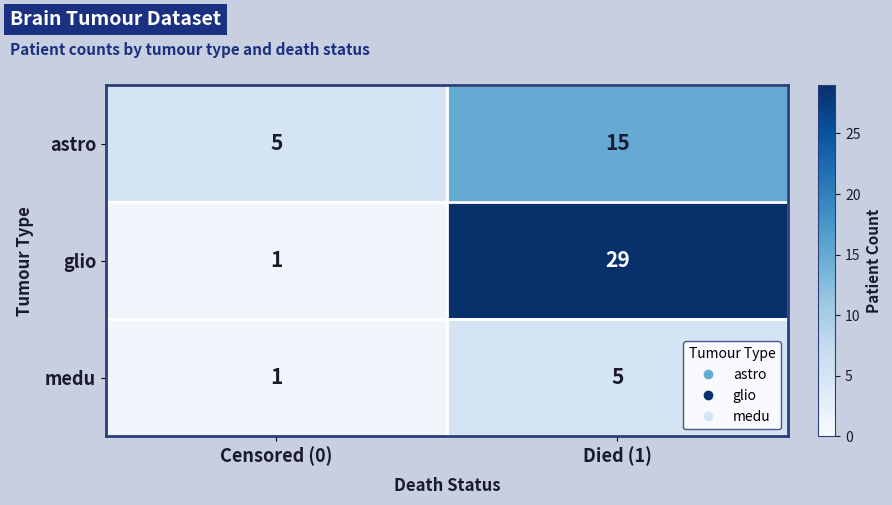

Is the value of astro at Died (1) greater than the value of glio at Censored (0)?

Yes